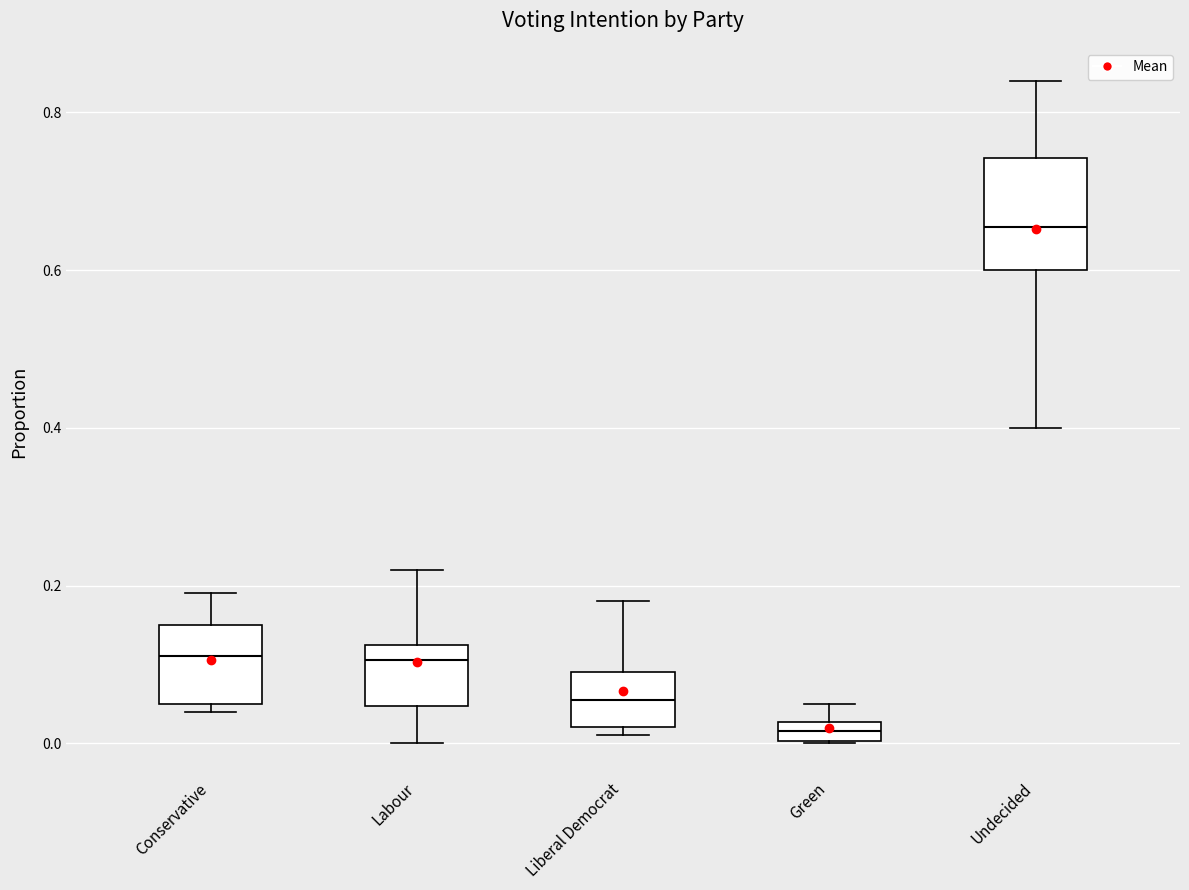

Comparing the boxes themselves (not the whiskers), which one is the tallest?

Undecided